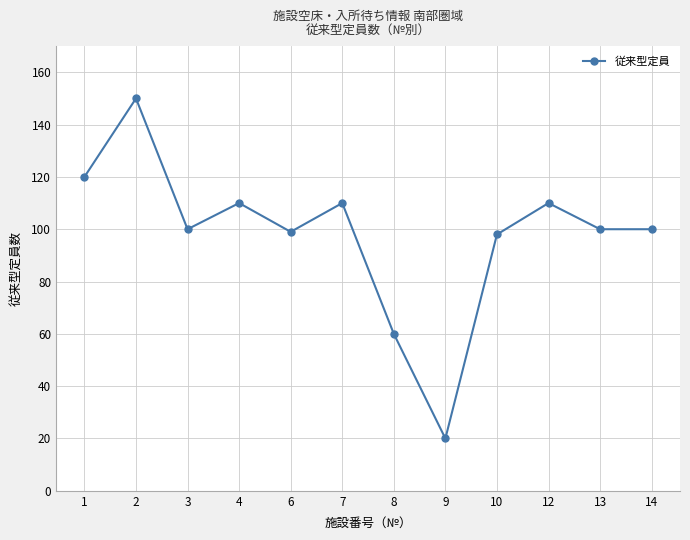

What is the value of the 3rd point from the left?

100